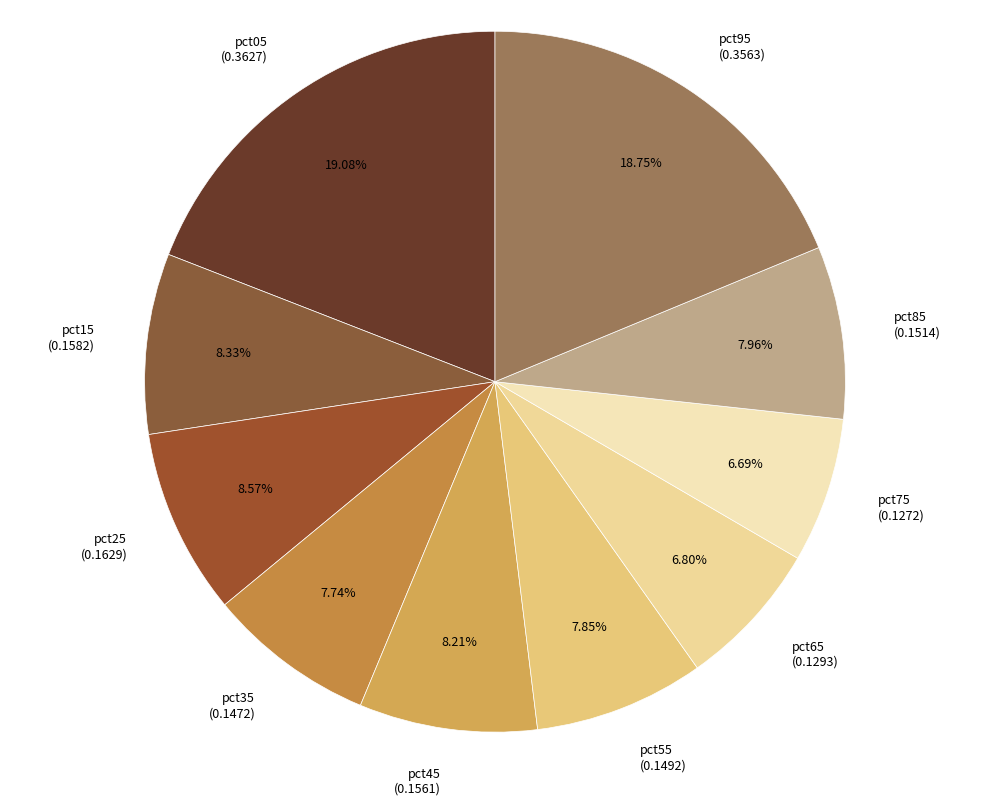

Count the number of slices in the pie.

10